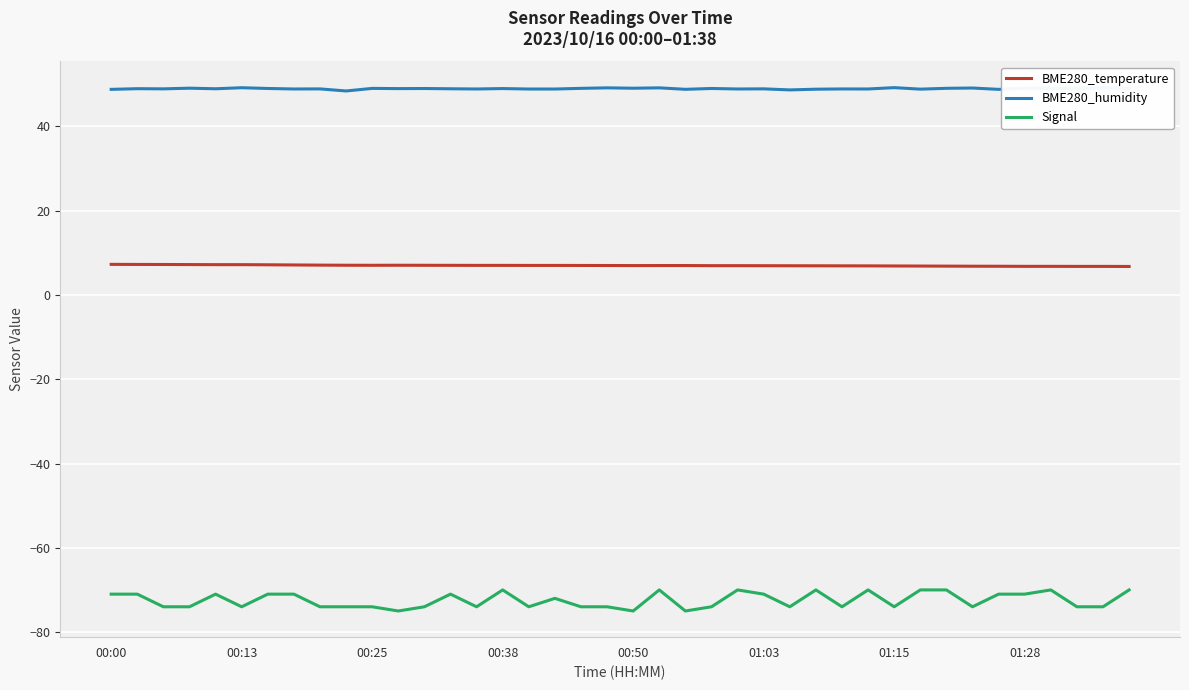

Which series has the largest total across all categories?

BME280_humidity